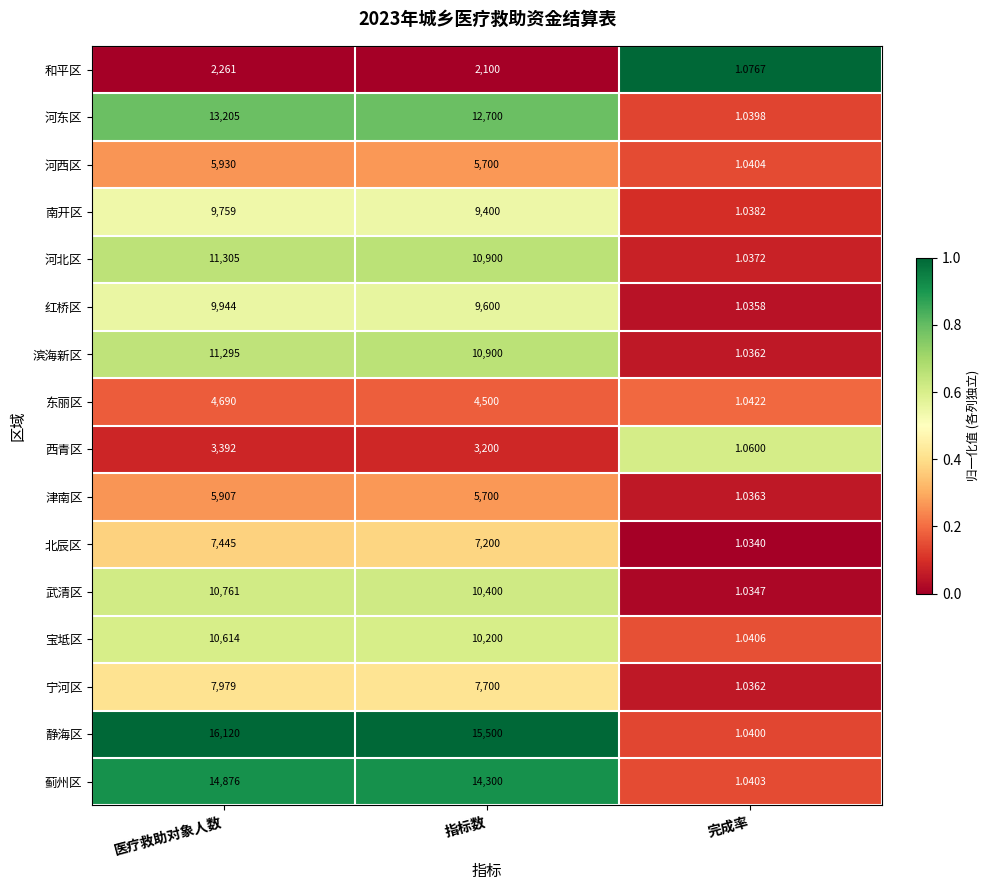

Where does the 东丽区 series first go above 4500?

医疗救助对象人数